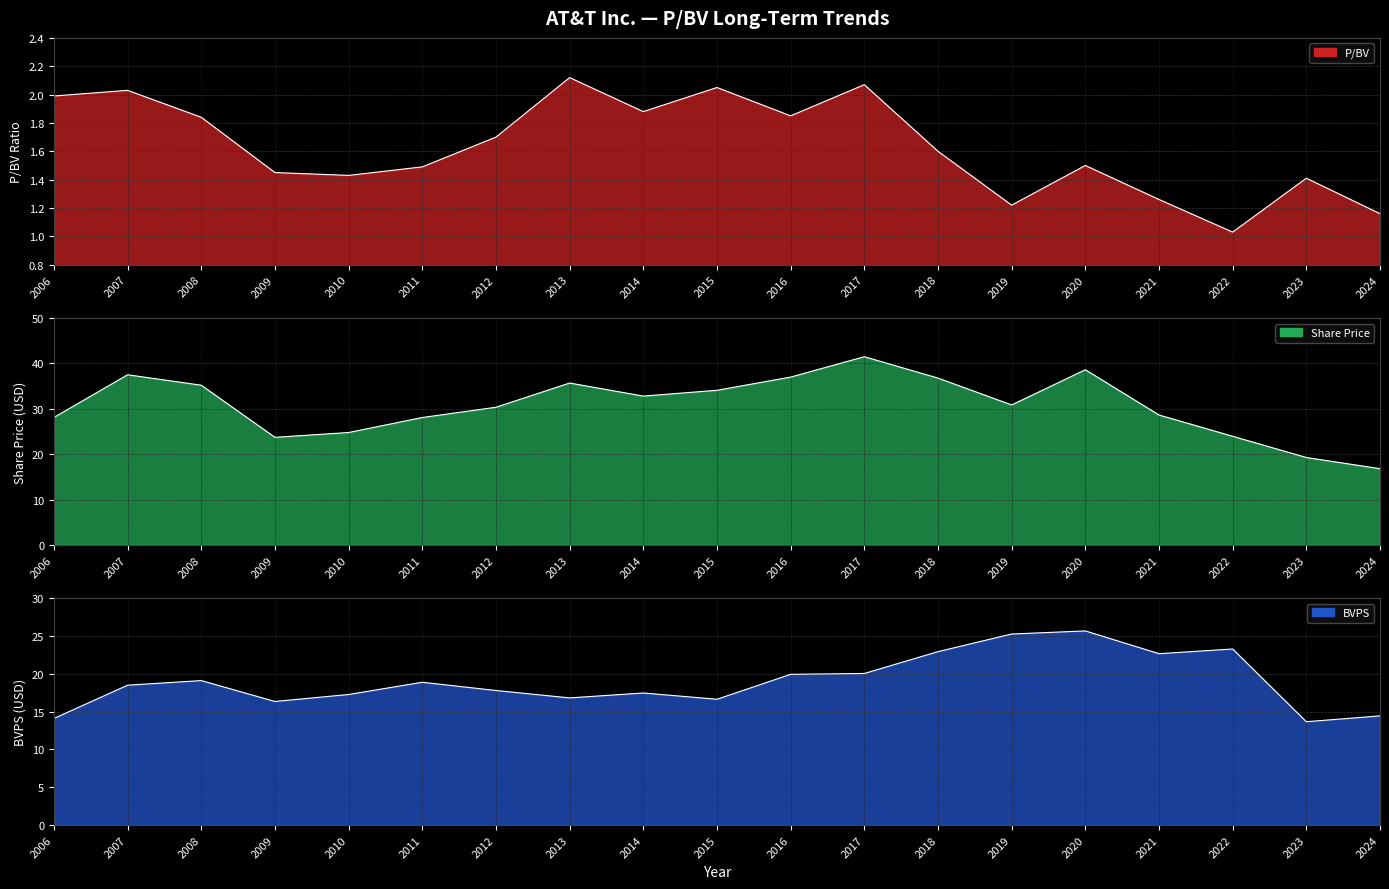

The value of P/BV at 2011 is 0.7. True or false?

False